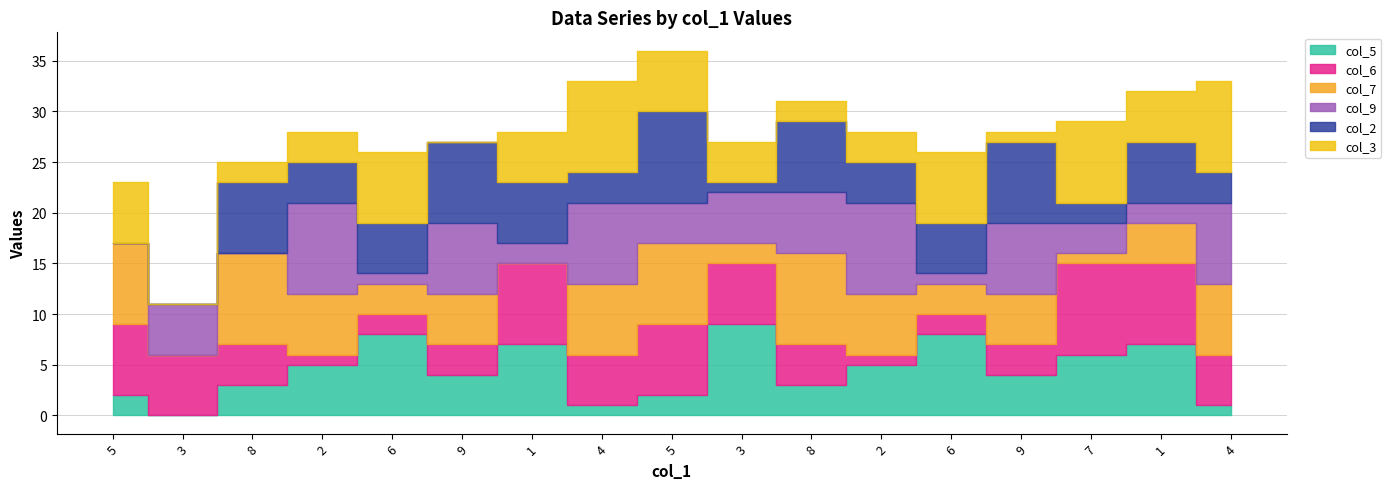

What is the difference between the second highest and minimum values in the col_3 series?

9